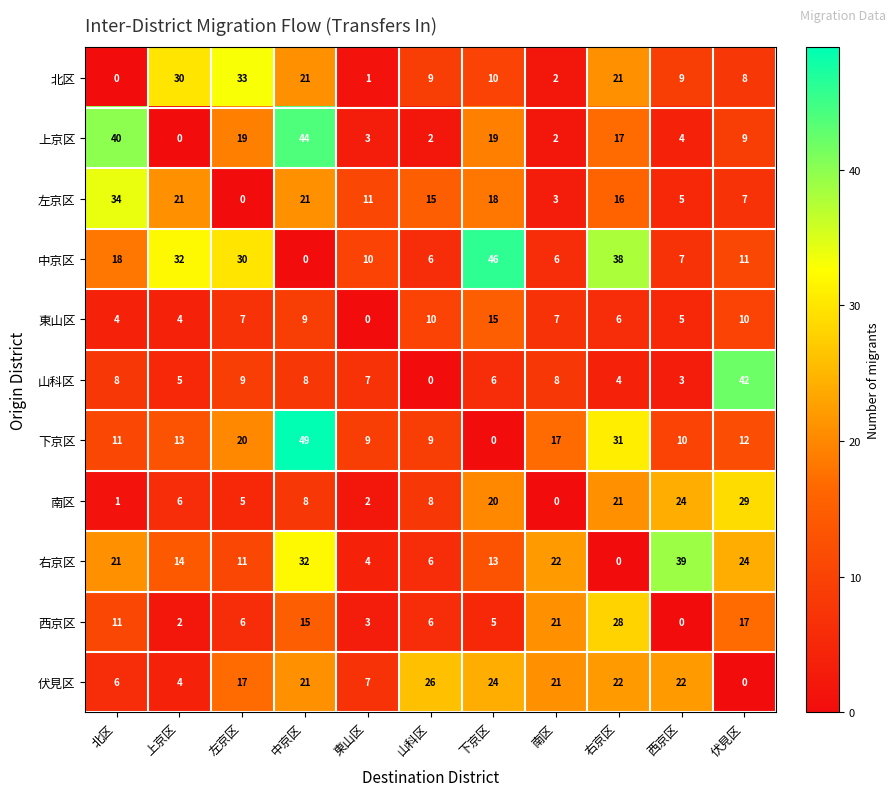

What is the spread (max minus min) of values at 南区?

22